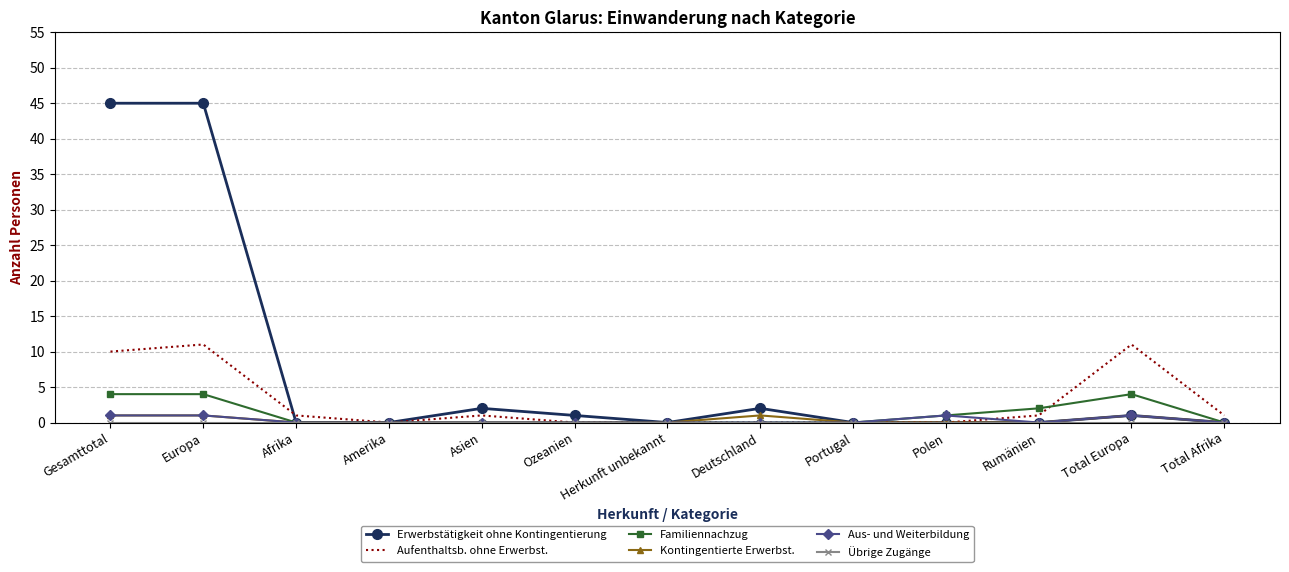

What position from the right is Total Afrika?

1